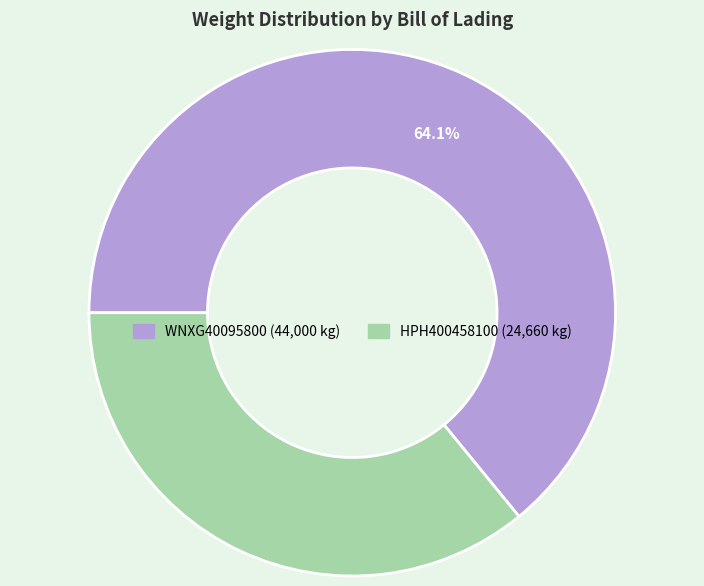

Which has a higher value, WNXG40095800 or HPH400458100?

WNXG40095800